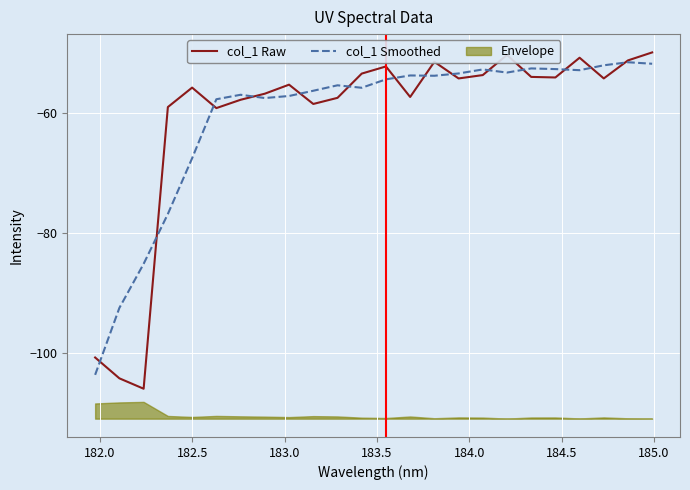

What is the average value of the col_1 Raw series?

-60.7